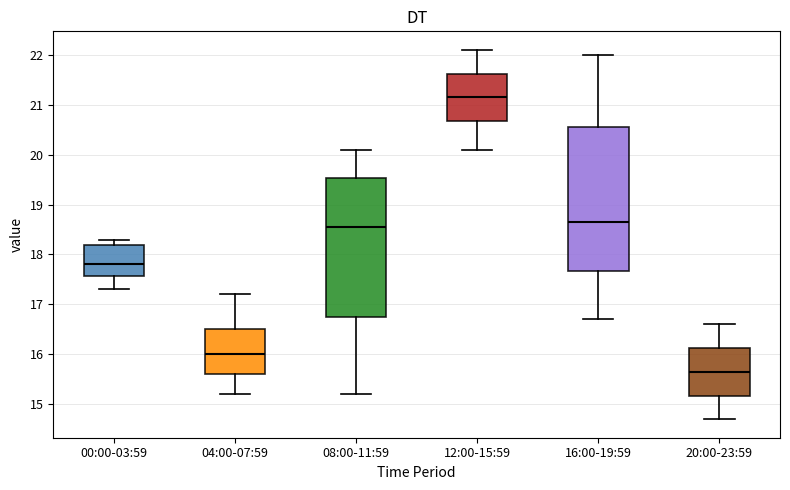

Reading left to right, transcribe this box plot: for each box, give where its median line is, the range the box spans, and where its two whiskers end, as read against the y-axis. The values are not printed on the chart, so give them approximately, as read against the axis.

00:00-03:59: median 17.8, box 17.6 to 18.2, whiskers 17.3 to 18.3
04:00-07:59: median 16.0, box 15.6 to 16.5, whiskers 15.2 to 17.2
08:00-11:59: median 18.6, box 16.8 to 19.5, whiskers 15.2 to 20.1
12:00-15:59: median 21.2, box 20.7 to 21.6, whiskers 20.1 to 22.1
16:00-19:59: median 18.7, box 17.7 to 20.6, whiskers 16.7 to 22.0
20:00-23:59: median 15.7, box 15.2 to 16.1, whiskers 14.7 to 16.6